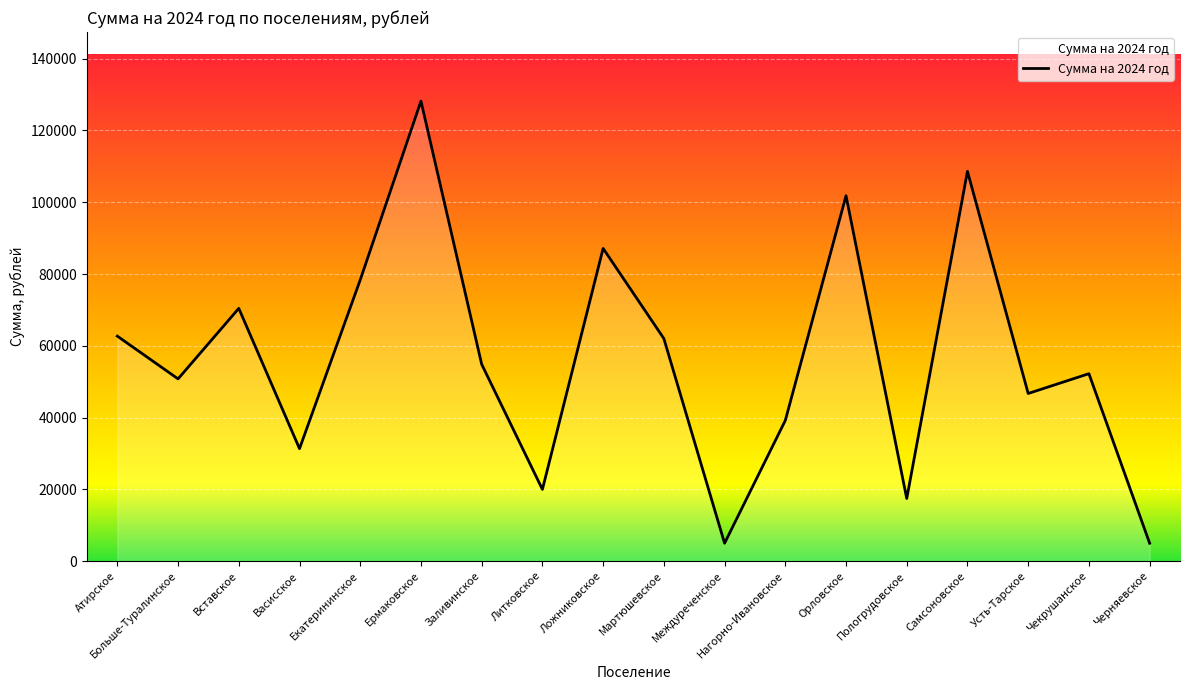

Read the value at Ермаковское.

128184.3